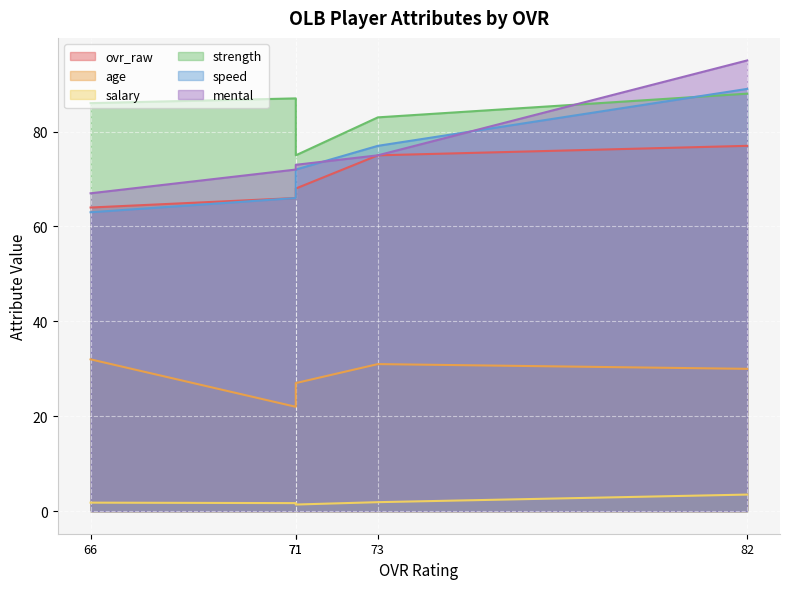

In strength, how many points are lower than both neighbors (excluding endpoints)?

1